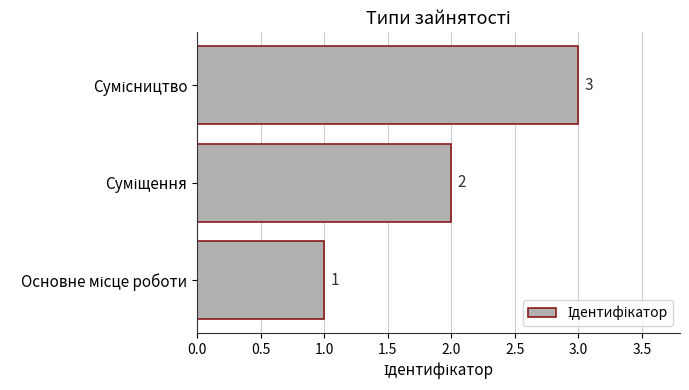

What is the maximum value shown in the chart?

3